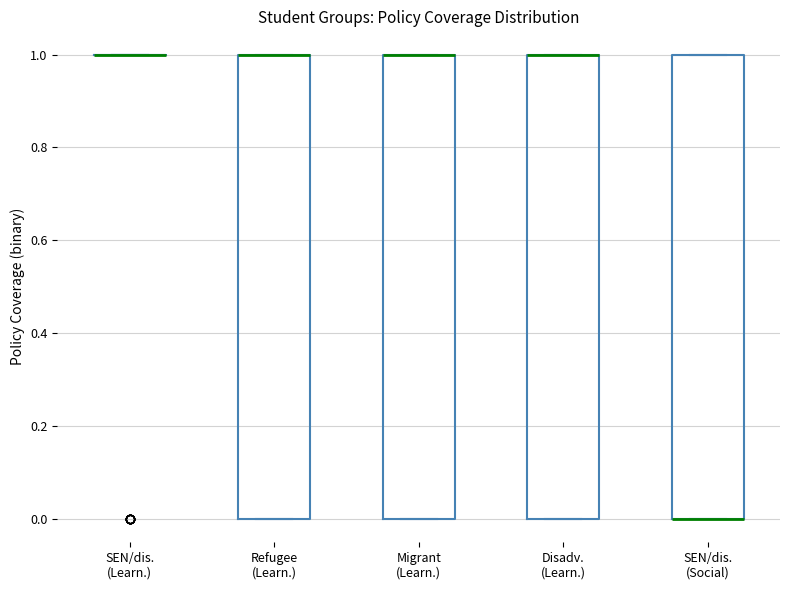

Reading left to right, read every box against the y-axis: the position of its median line, the range the box covers, and the ends of its whiskers. The values are not printed on the chart, so give them approximately, as read against the axis.

SEN/dis. (Learn.): box collapsed to a line at 1, whiskers 1 to 1
Refugee (Learn.): median 1 (drawn on the box's upper edge), box 0 to 1, whiskers 0 to 1
Migrant (Learn.): median 1 (drawn on the box's upper edge), box 0 to 1, whiskers 0 to 1
Disadv. (Learn.): median 1 (drawn on the box's upper edge), box 0 to 1, whiskers 0 to 1
SEN/dis. (Social): median 0 (drawn on the box's lower edge), box 0 to 1, whiskers 0 to 1